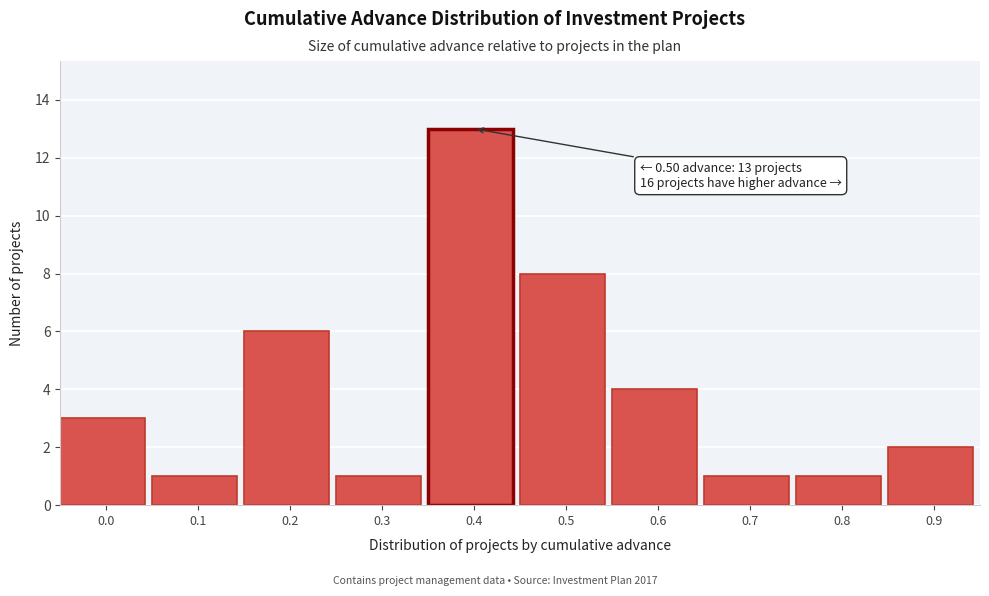

Reading right to left, list all the values displayed in this chart.

2	1	1	4	8	13	1	6	1	3